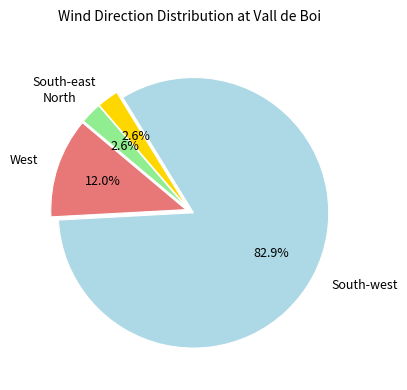

To the nearest percent, what is the average slice percentage?

25%